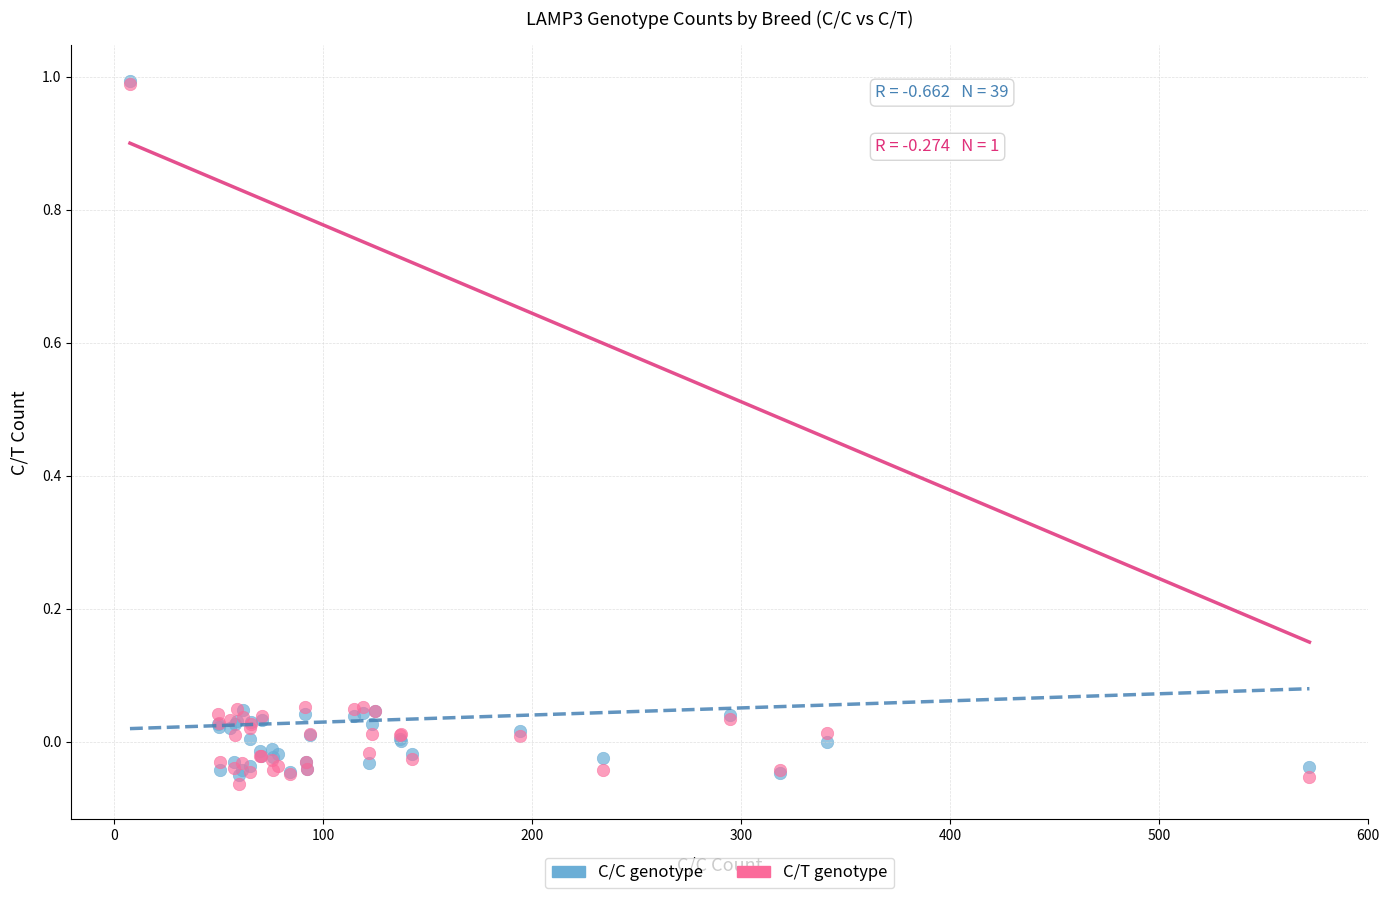

Which series contains the lowest Y value?

C/T genotype